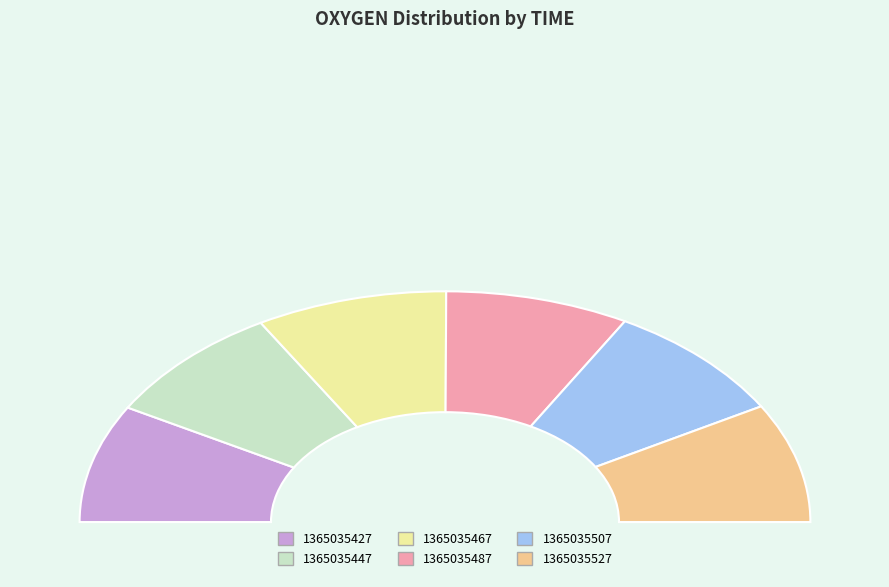

Which category has the biggest portion of the pie?

1365035467